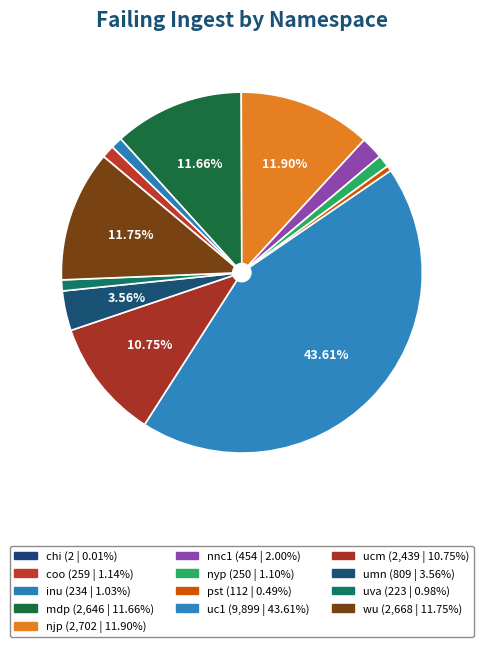

Approximately how many times larger is the value at wu compared to coo?

10.3